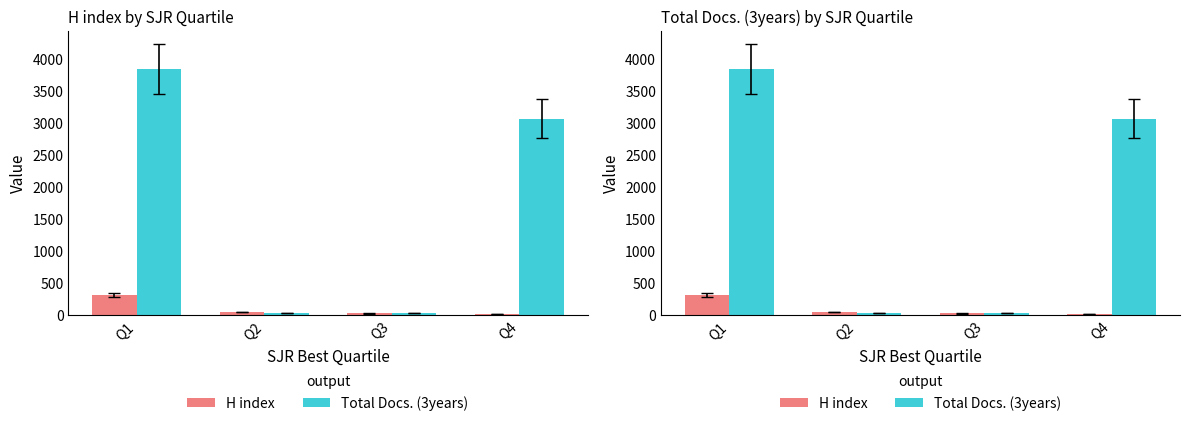

Which label corresponds to the largest value in the chart?

Q1